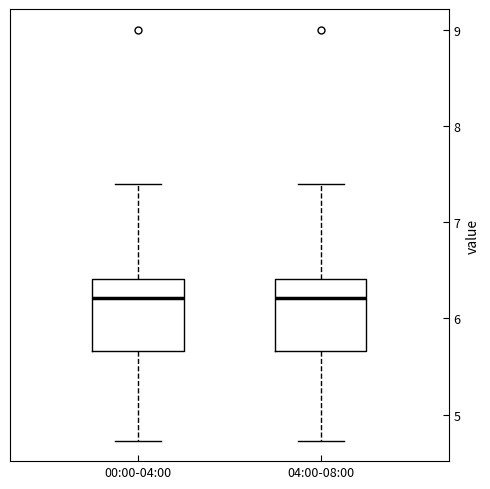

Where is the upper edge of the box for 04:00-08:00 on the y-axis? The values are not printed on the chart, so give them approximately, as read against the axis.

6.4